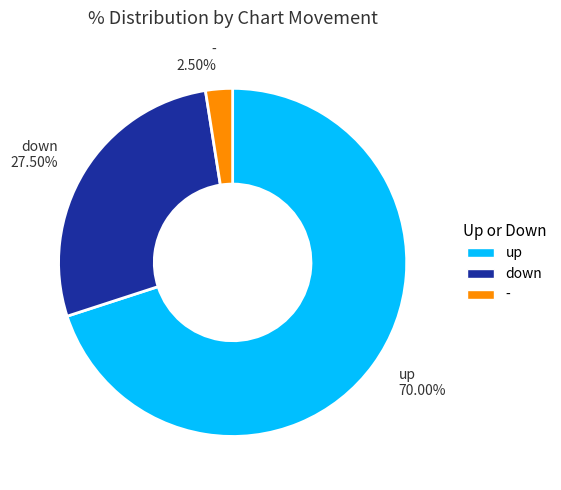

How many segments does this pie chart have?

3